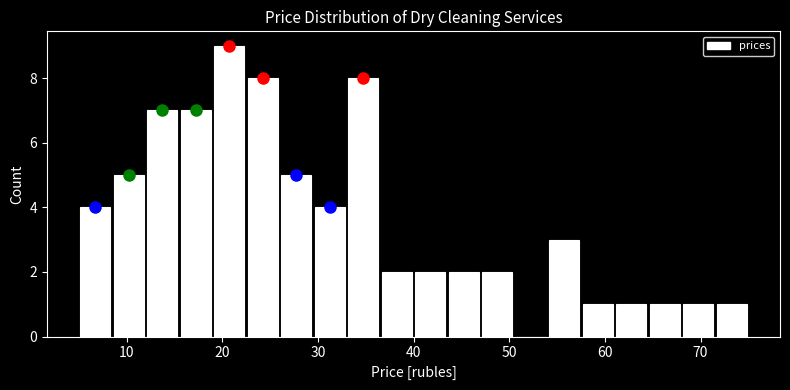

Read against the x-axis, roughly where is the centre of the tallest bar?

21